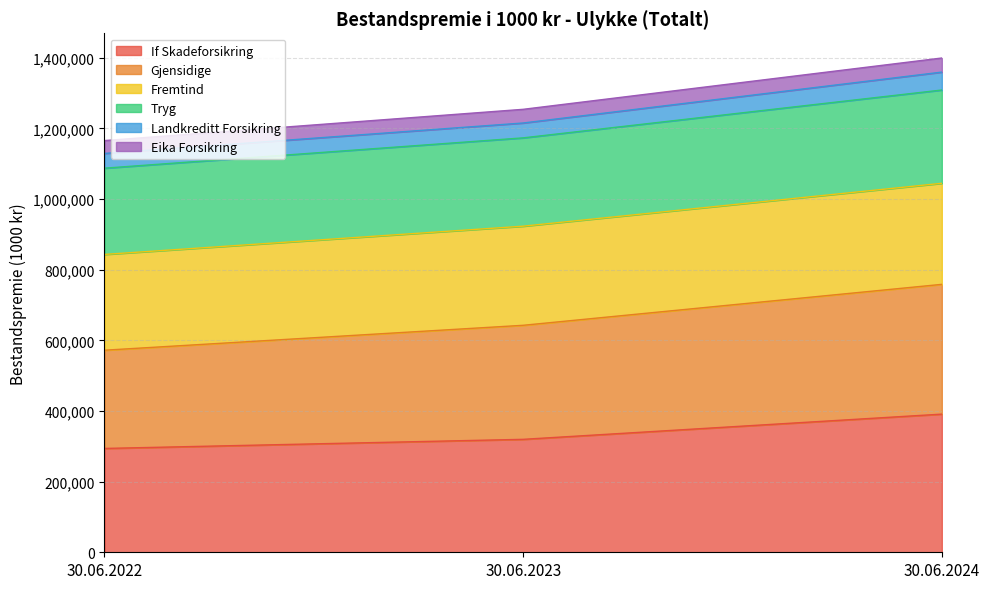

What is the total value across all series at 30.06.2024?

1399405